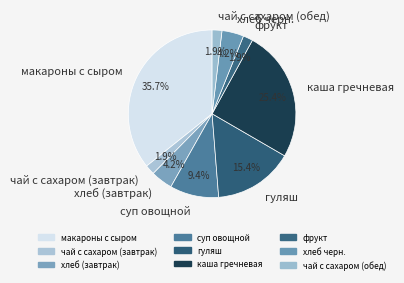

What is the largest slice in the pie chart?

макароны с сыром